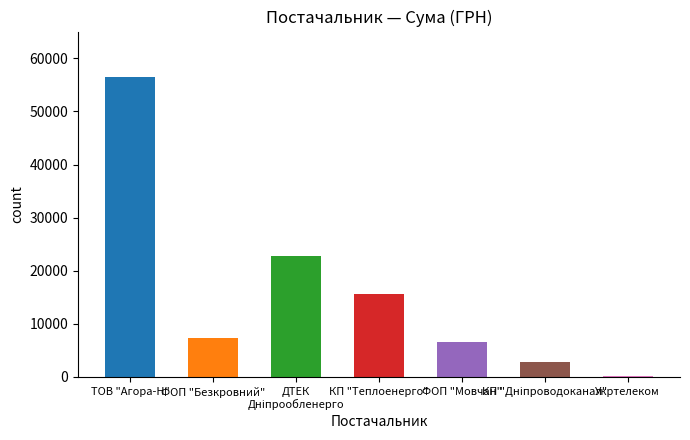

At which category does the chart reach its peak across all series?

ТОВ "Агора-Н"